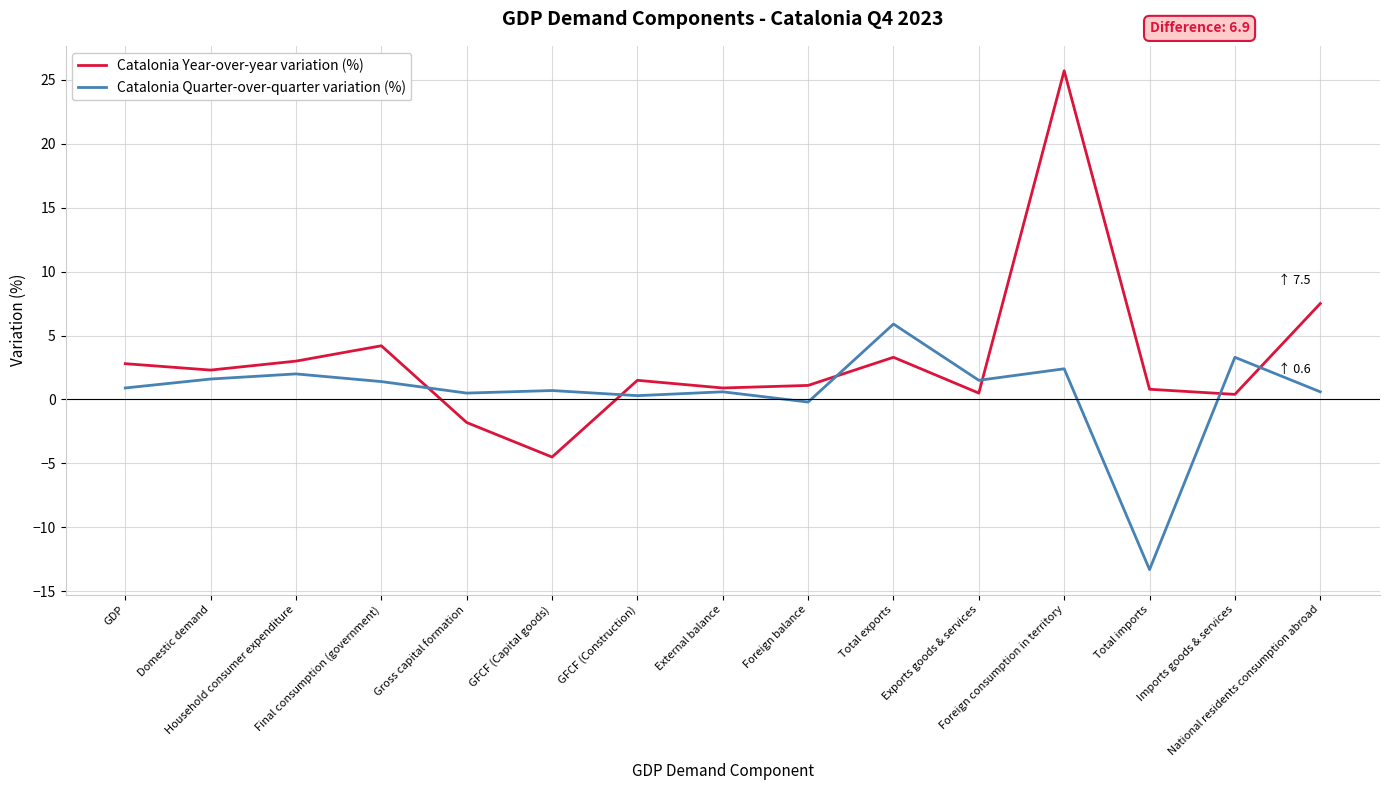

List the series in order of their peak value, highest first.

Catalonia Year-over-year variation (%), Catalonia Quarter-over-quarter variation (%)